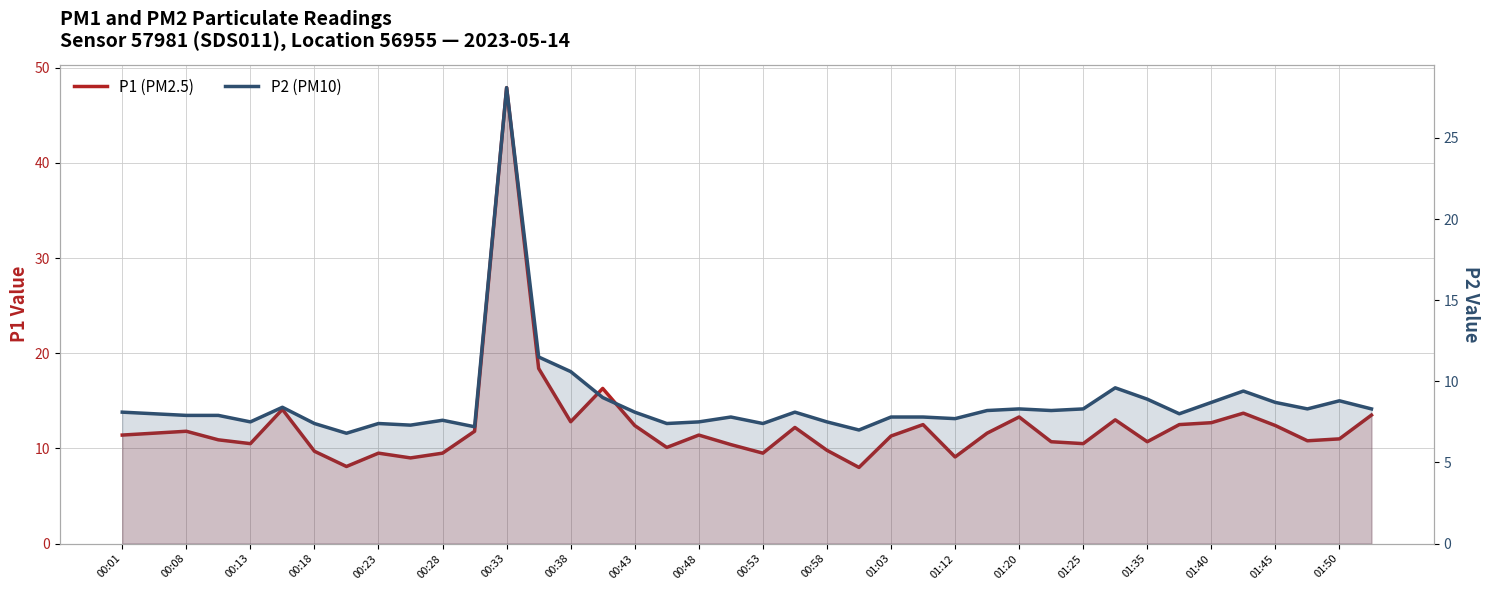

At which label does P2 (PM10) first exceed 8?

00:01